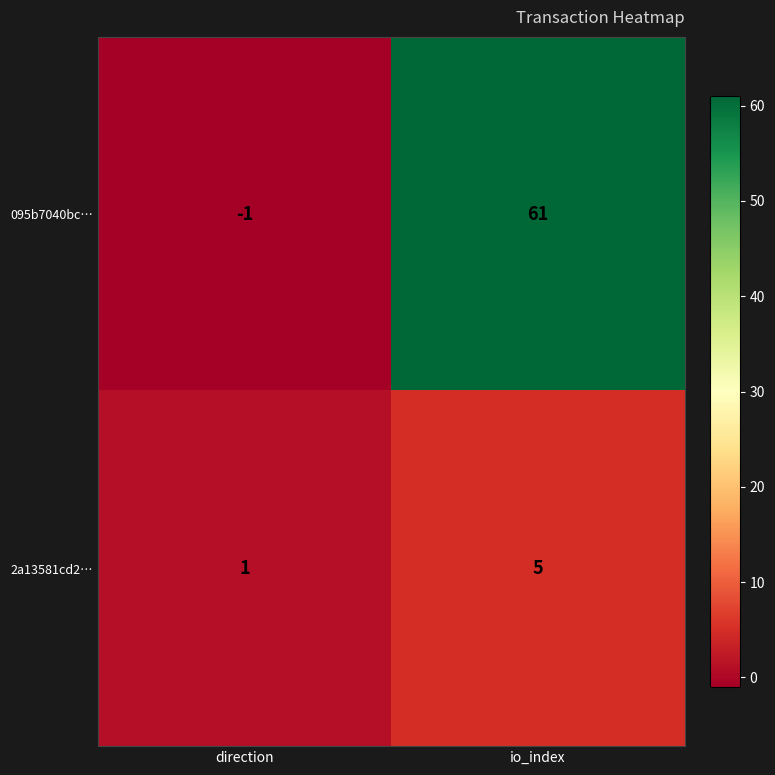

Which label corresponds to the smallest value in the chart?

direction